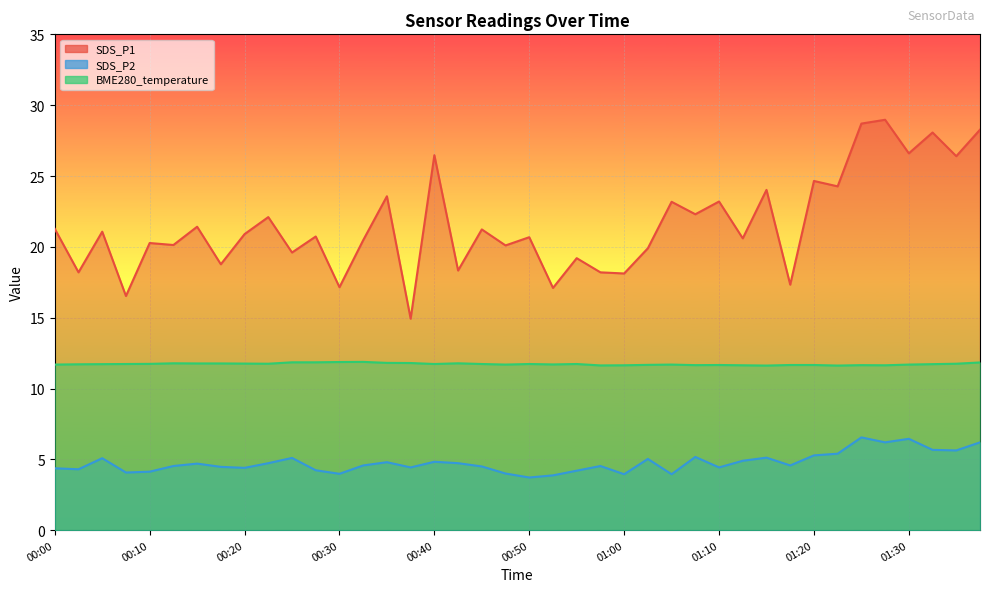

How many lines are shown in the chart?

3